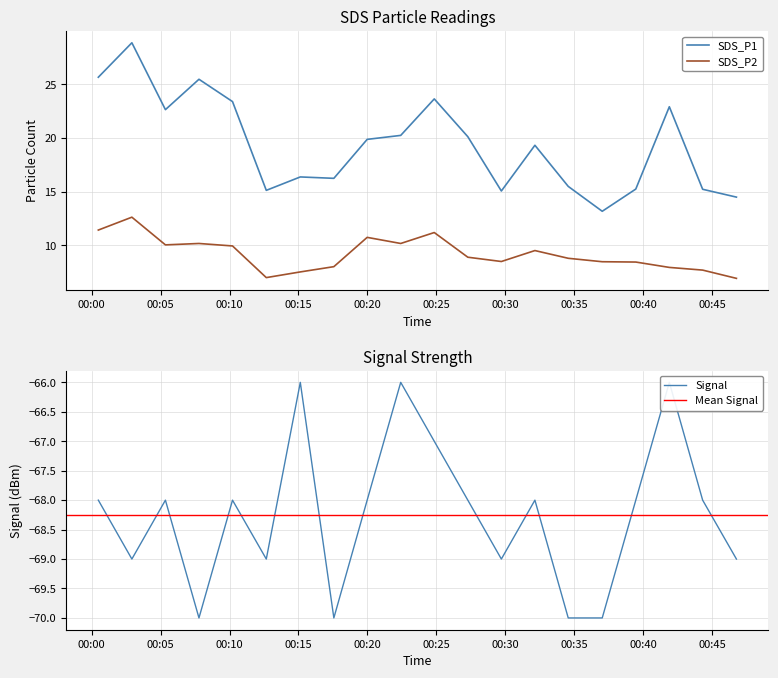

In SDS_P2, how many points are higher than both neighbors (excluding endpoints)?

5